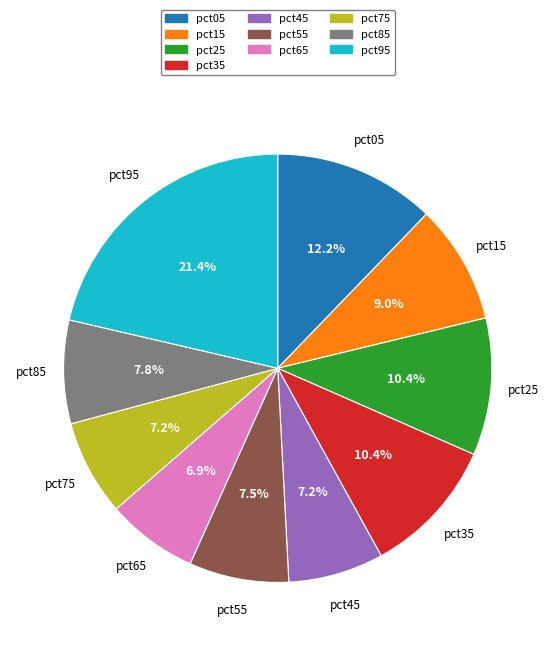

To the nearest percent, what is the difference between the largest and smallest slice percentages?

14%